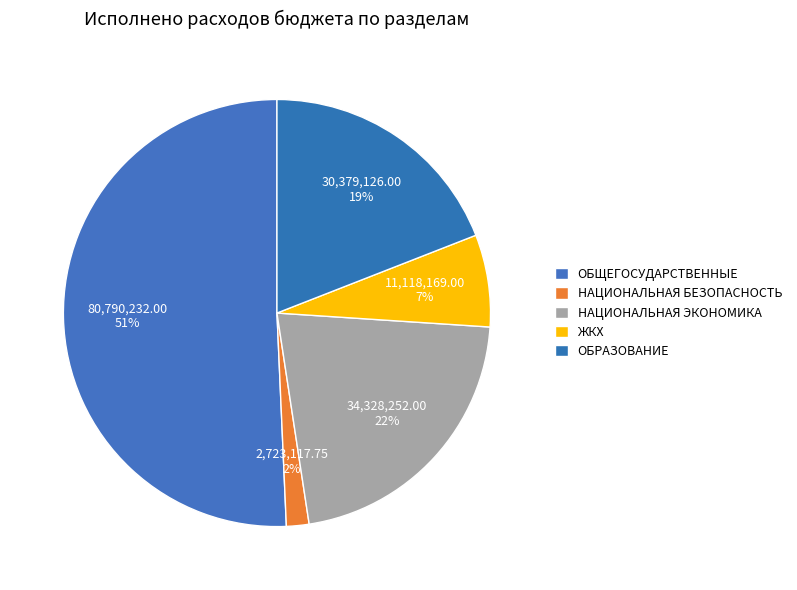

Which slice is the smallest?

НАЦИОНАЛЬНАЯ БЕЗОПАСНОСТЬ